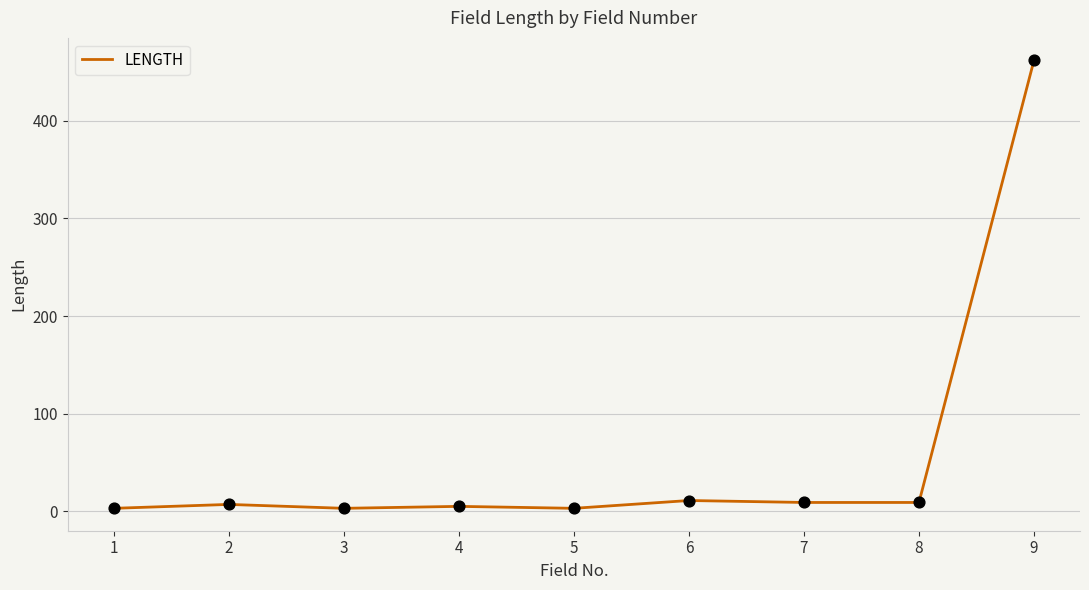

What is the change in value from 6 to 9?

+451